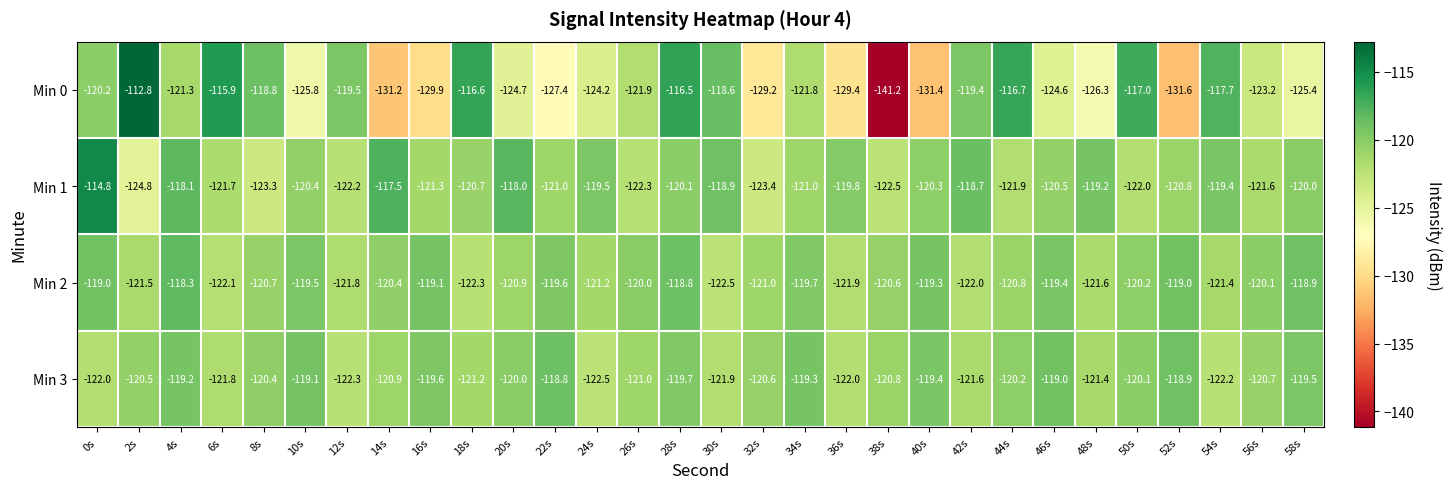

How many categories are shown in the chart?

30